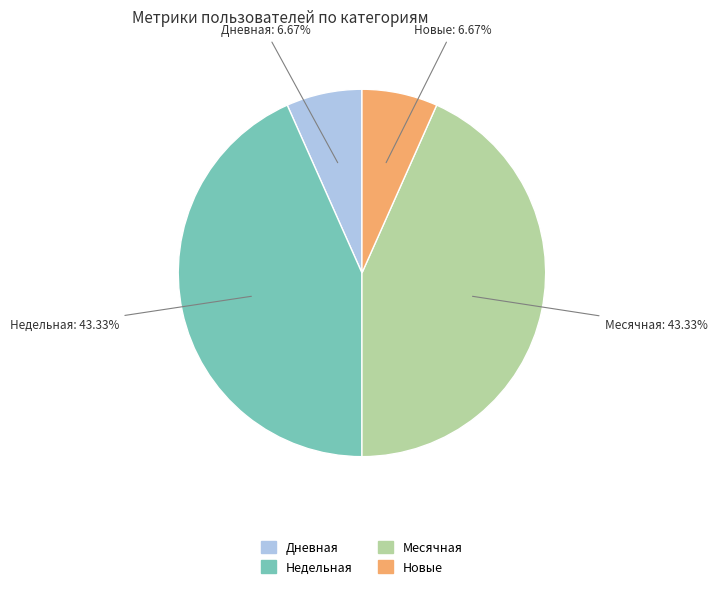

Approximately how many times larger is the value at Месячная compared to Недельная?

1.0